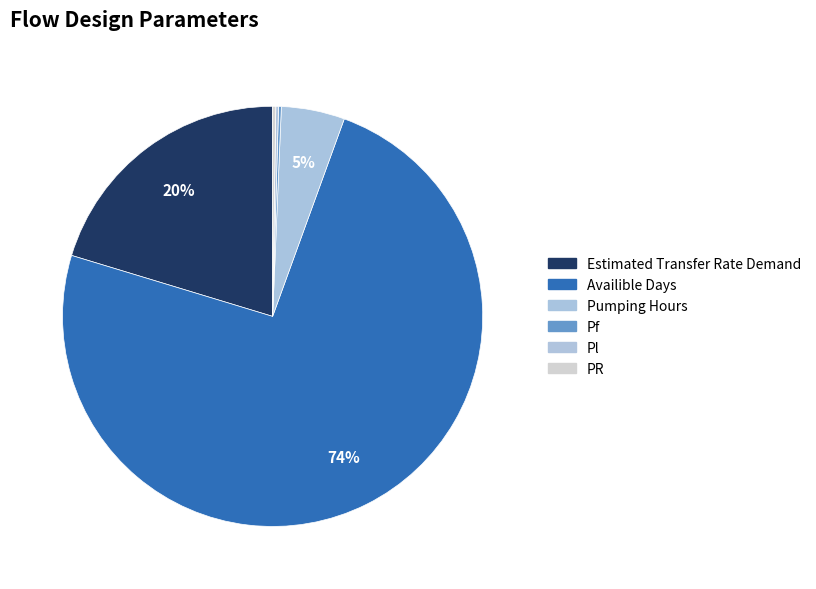

The Pf slice represents 0% of the pie. True or false?

True